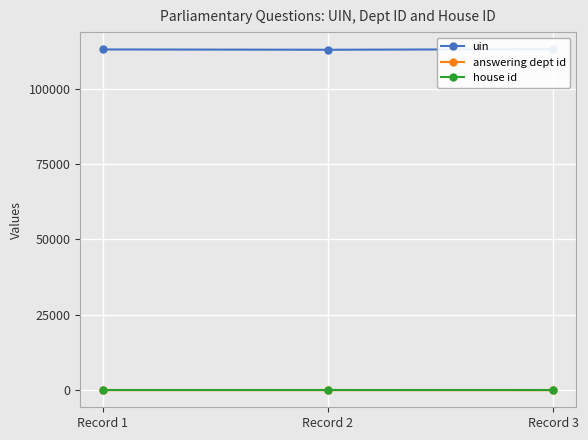

What is the average value of the house id series?

1